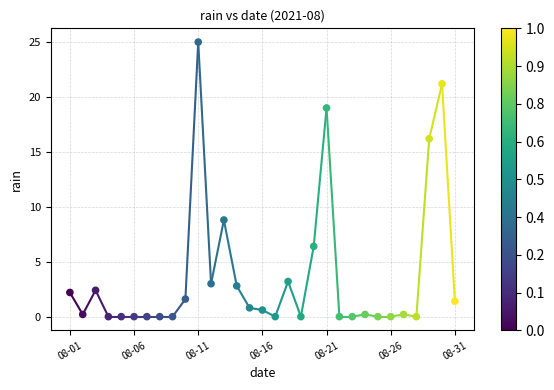

What Y value in the scatter plot is closest to 12?

8.8